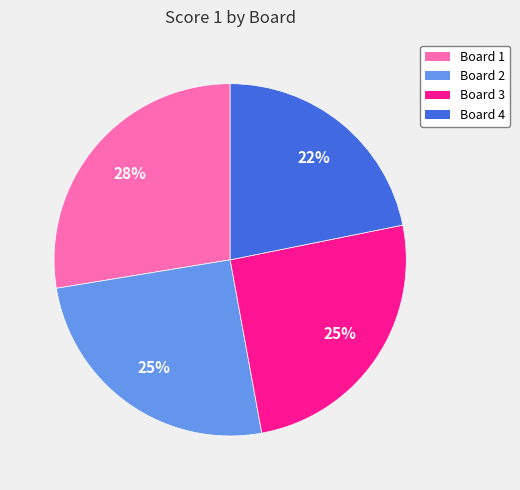

Which has a higher value, Board 1 or Board 2?

Board 1